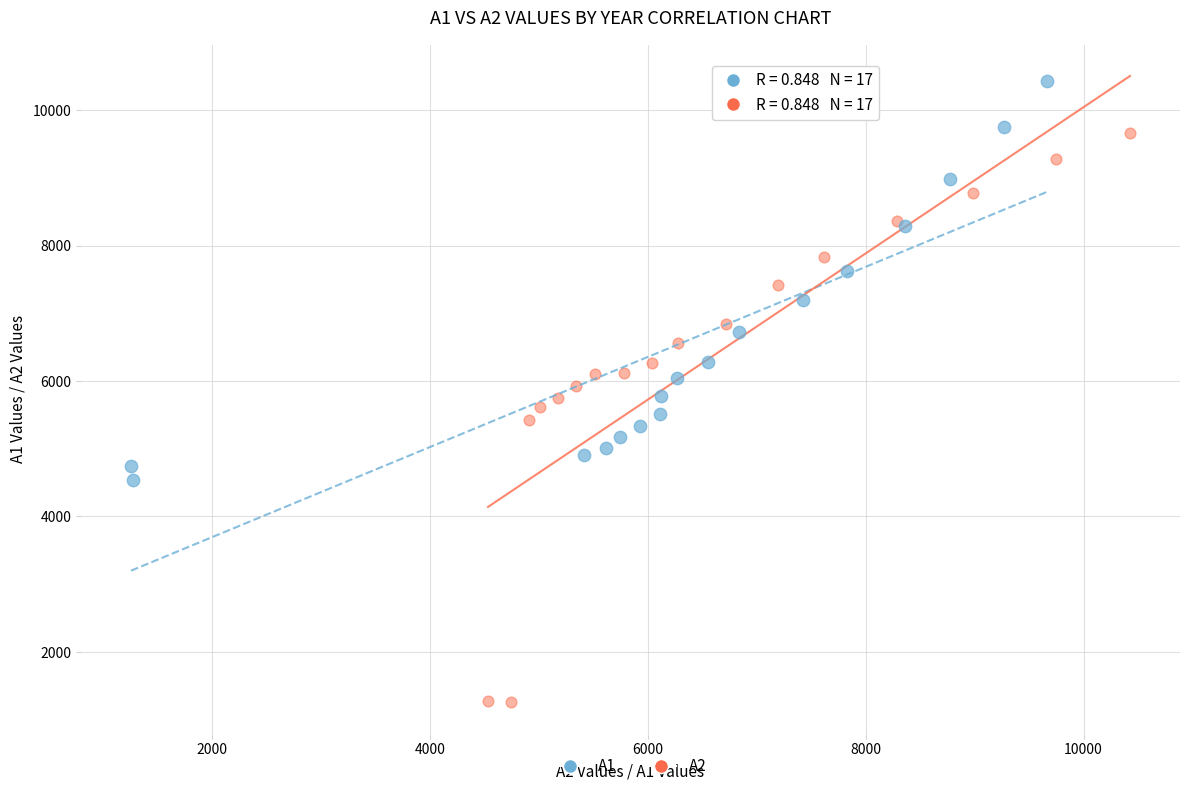

Which series has the largest Y range (max minus min)?

A2